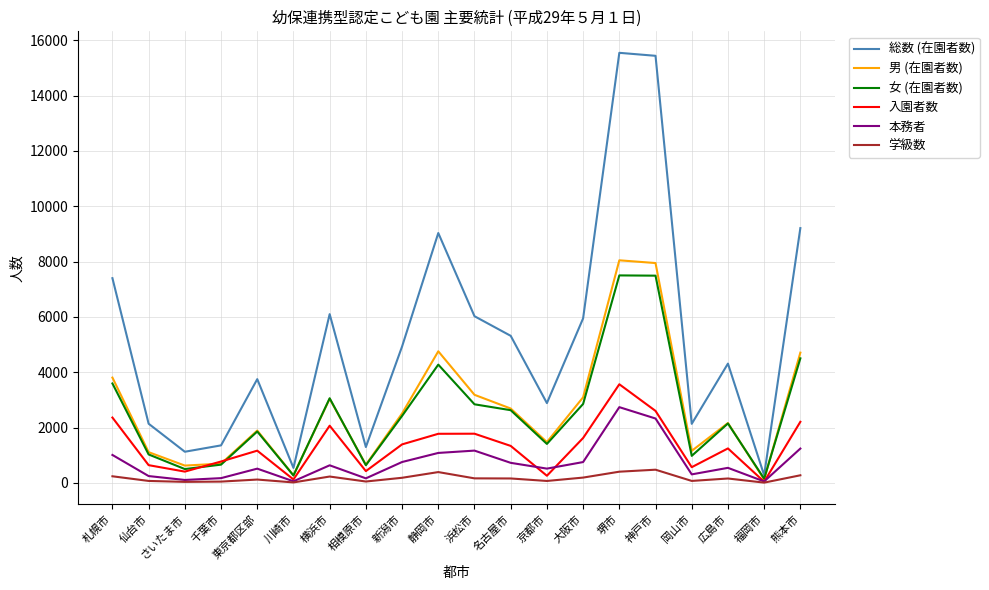

At which label does 学級数 first exceed 160?

札幌市